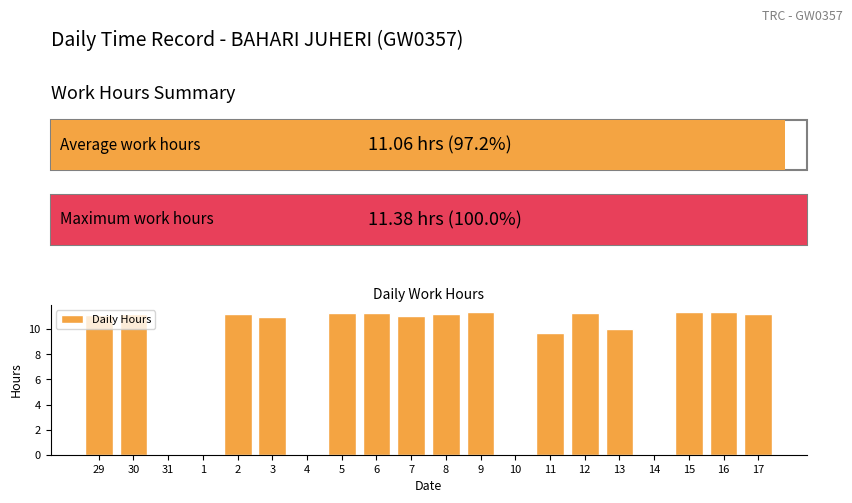

What value does the data have at 13?

10.0